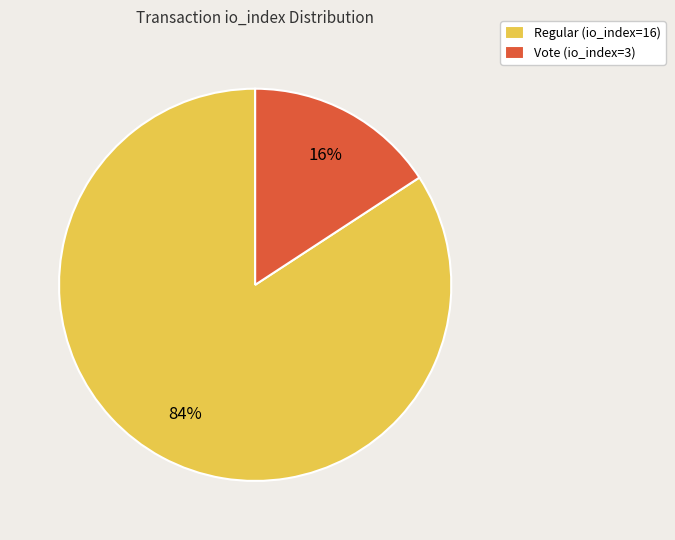

Which slice is the smallest?

Vote (io_index=3)